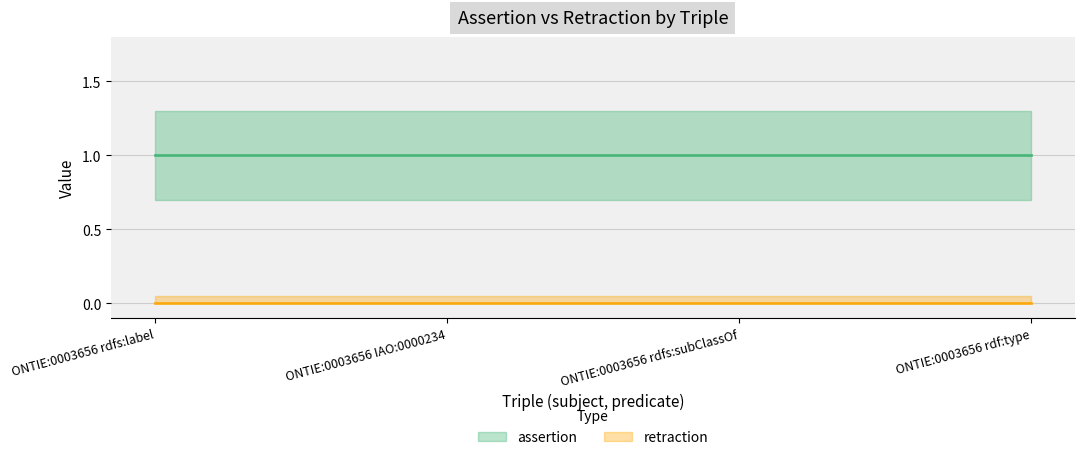

What is the sum of the assertion values at ONTIE:0003656 IAO:0000234 and ONTIE:0003656 rdfs:label?

2